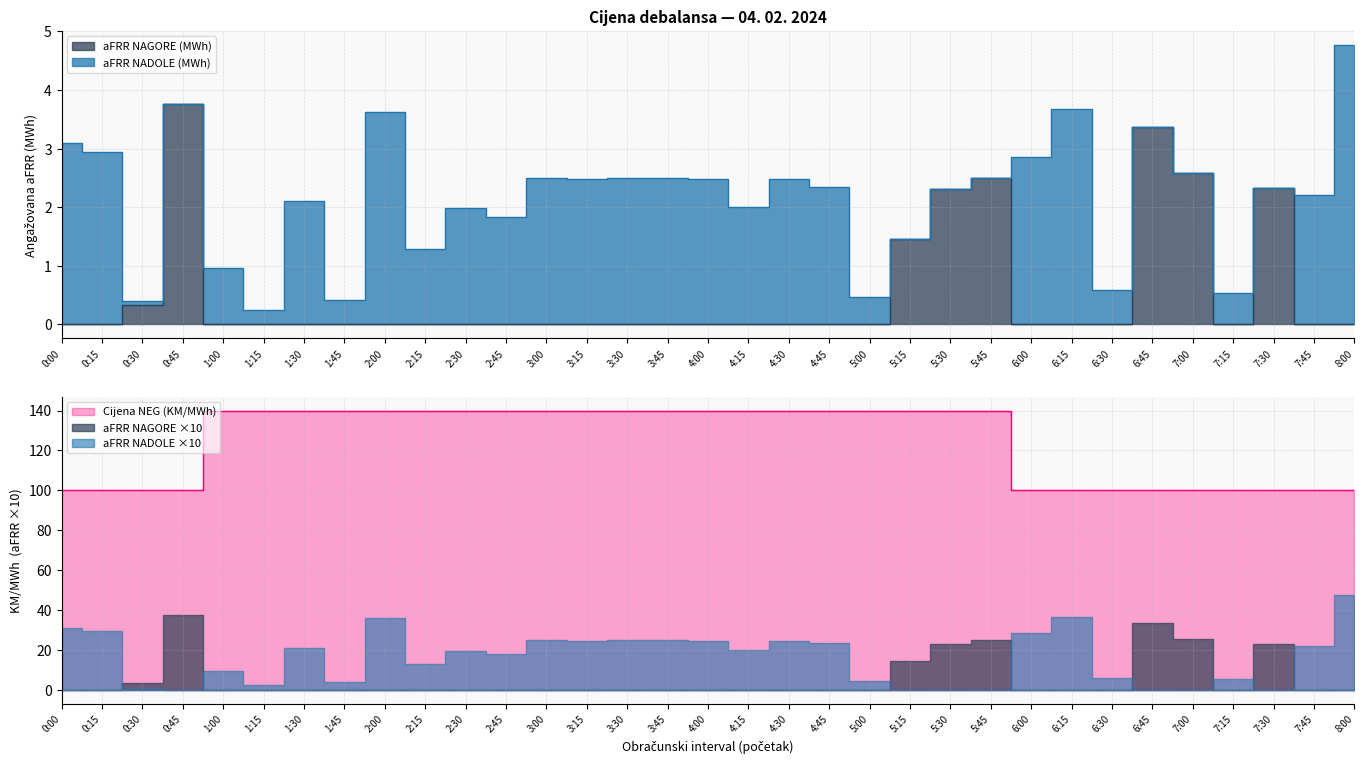

True or false: Cijena NEG (KM/MWh) and aFRR NAGORE (MWh) intersect in this chart.

False